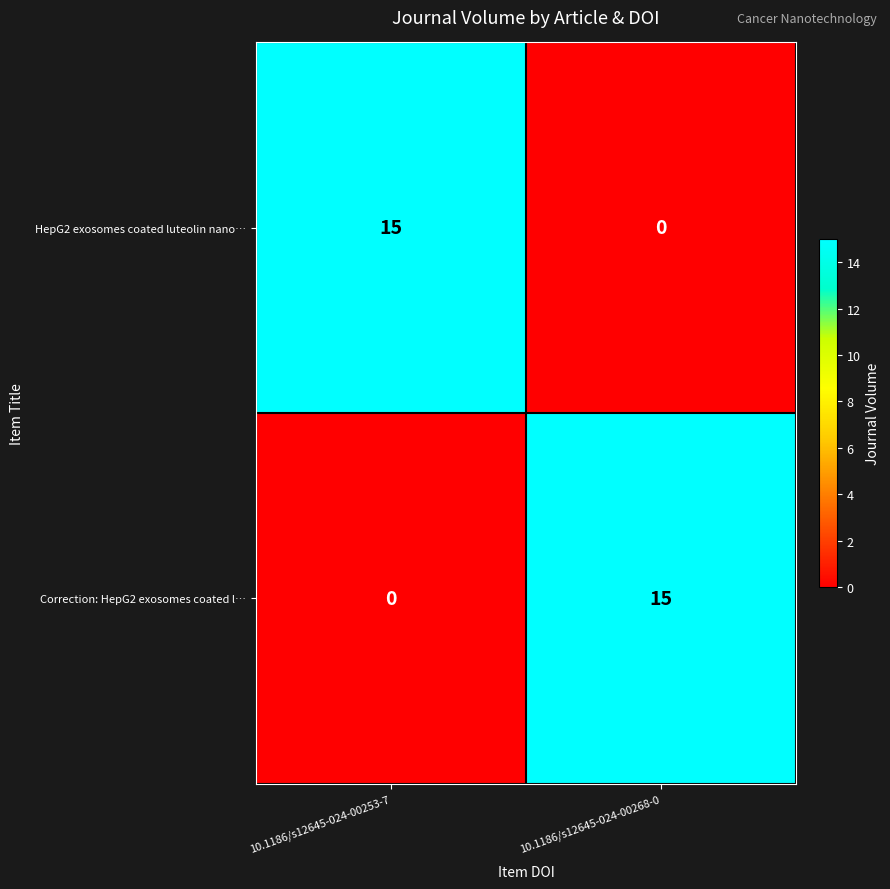

Count the number of categories in the chart.

2